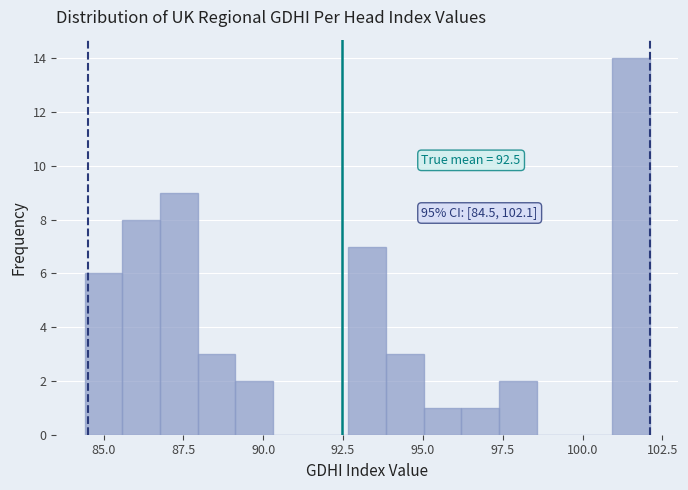

Read against the x-axis, roughly where is the centre of the tallest bar?

101.5